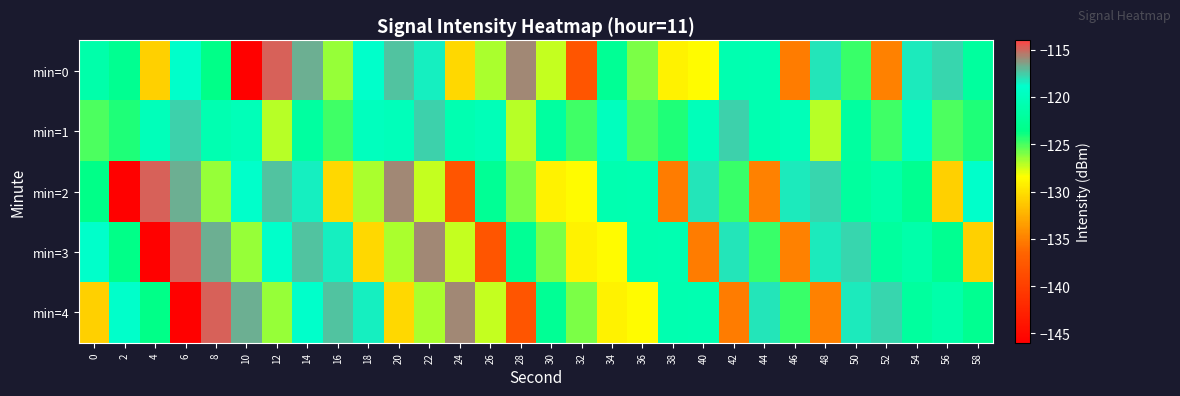

Rank the series at 22 from highest to lowest value.

min=3, min=1, min=0, min=4, min=2